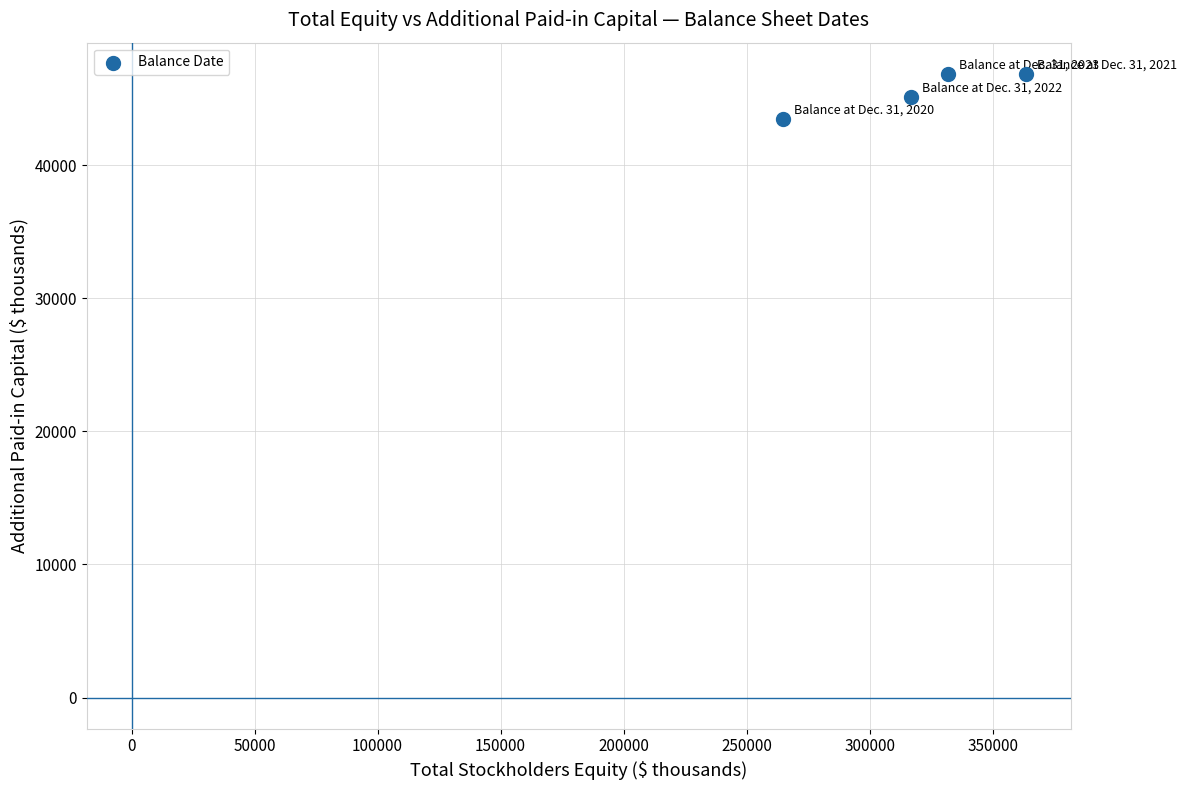

What is the average Y value?

45560